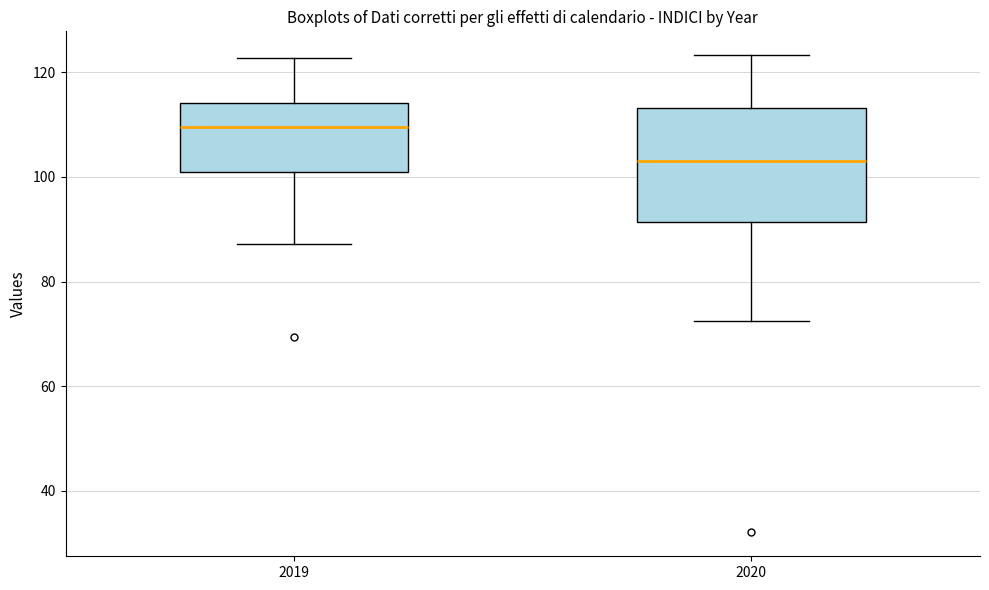

Reading left to right, read every box against the y-axis: the position of its median line, the range the box covers, and the ends of its whiskers. The values are not printed on the chart, so give them approximately, as read against the axis.

2019: median 110, box 100 to 114, whiskers 88 to 122
2020: median 104, box 92 to 114, whiskers 72 to 124